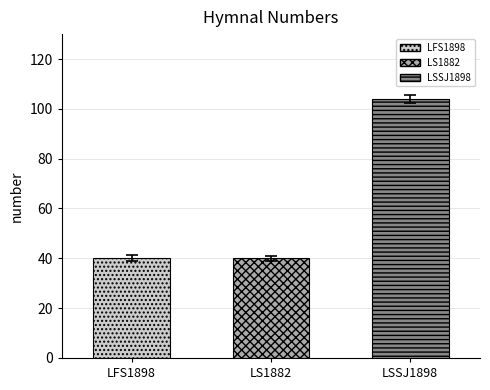

What is the ratio of the value at LFS1898 to the value at LSSJ1898?

0.4